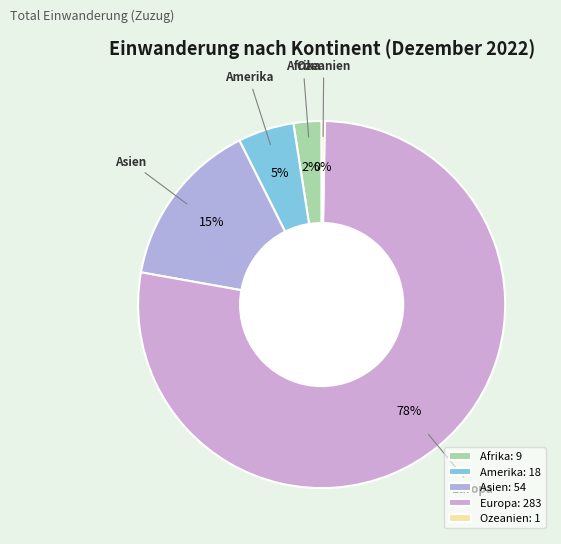

To the nearest percent, what is the difference between the largest and smallest slice percentages?

77%